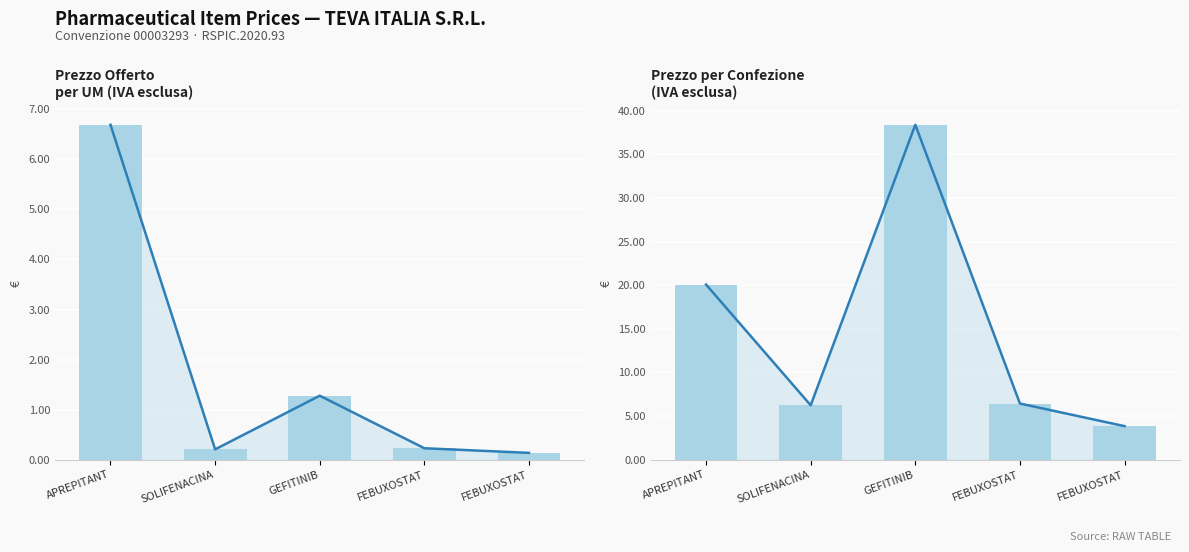

What is the average value of the PREZZO PER CONFEZIONE IVA ESCLUSA series?

15.0